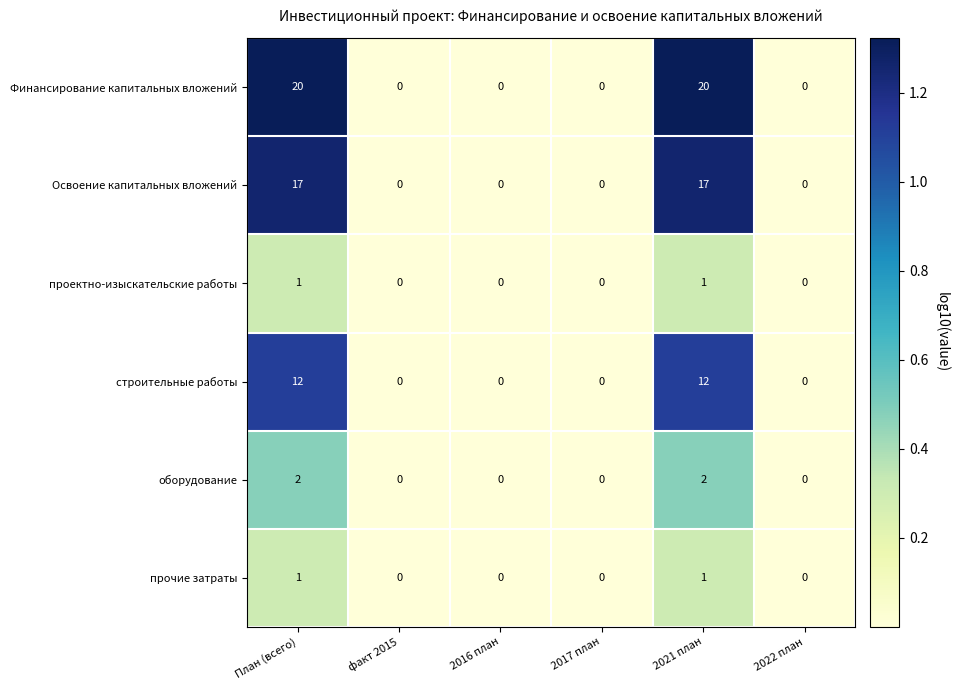

The value of оборудование at 2017 план is 1. True or false?

False